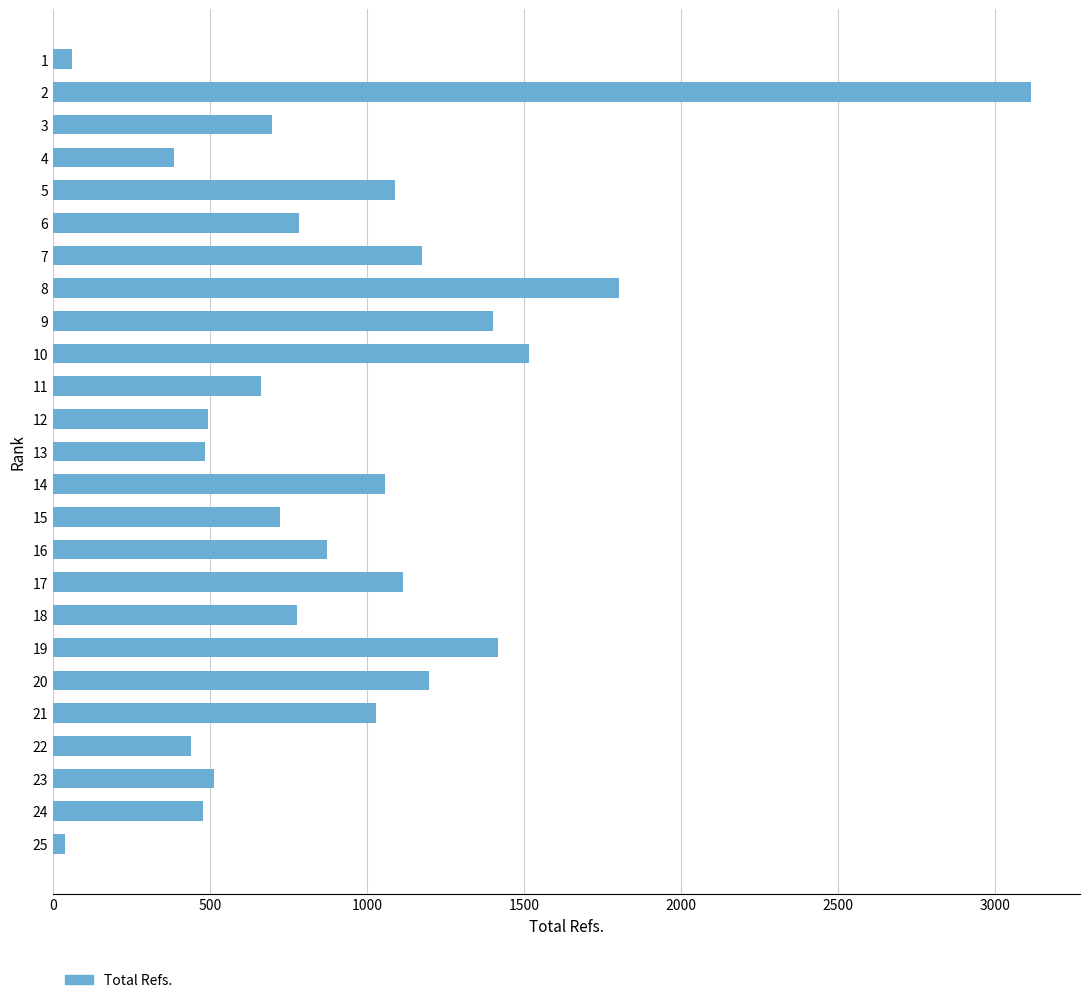

True or false: the data shows 355 at 11.

False